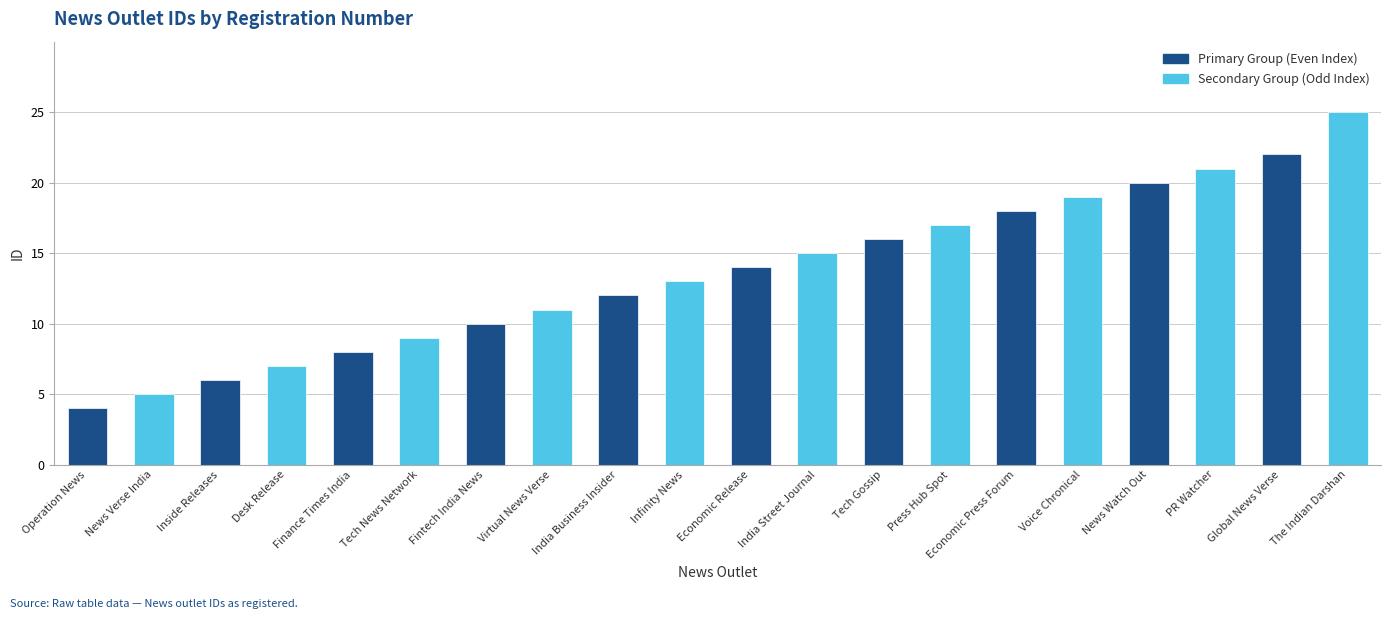

Reading left to right, what are all the values shown in this chart?

4	5	6	7	8	9	10	11	12	13	14	15	16	17	18	19	20	21	22	25